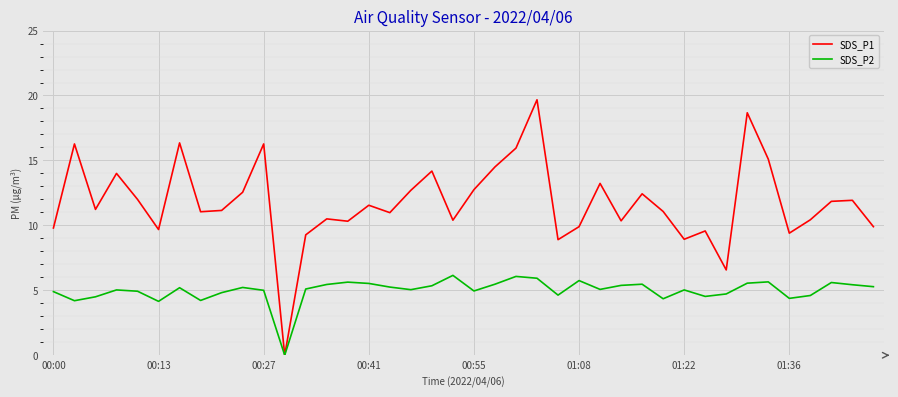

Which series has the largest total across all categories?

SDS_P1